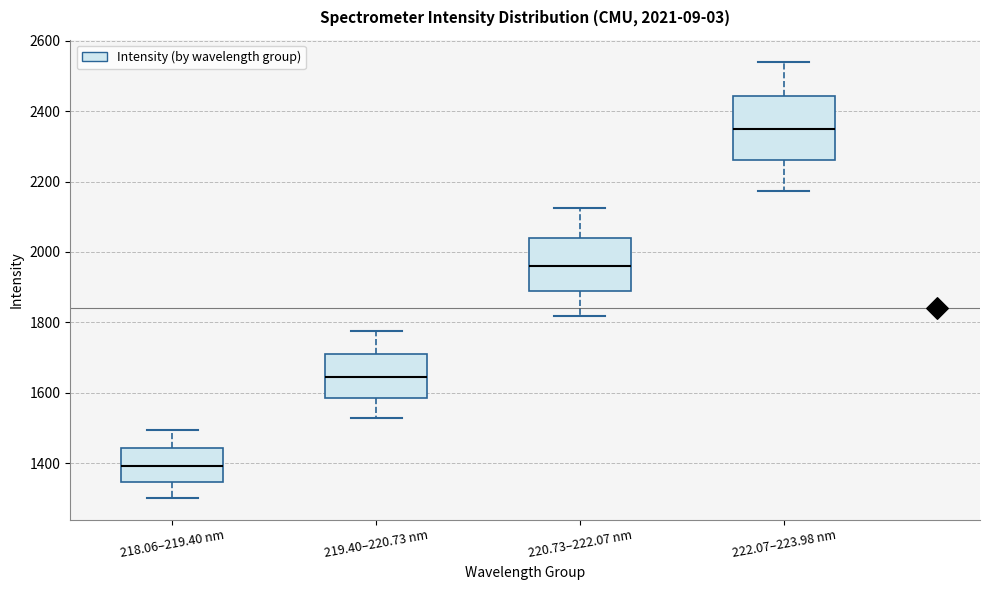

Which box has the highest median line?

222.07–223.98 nm